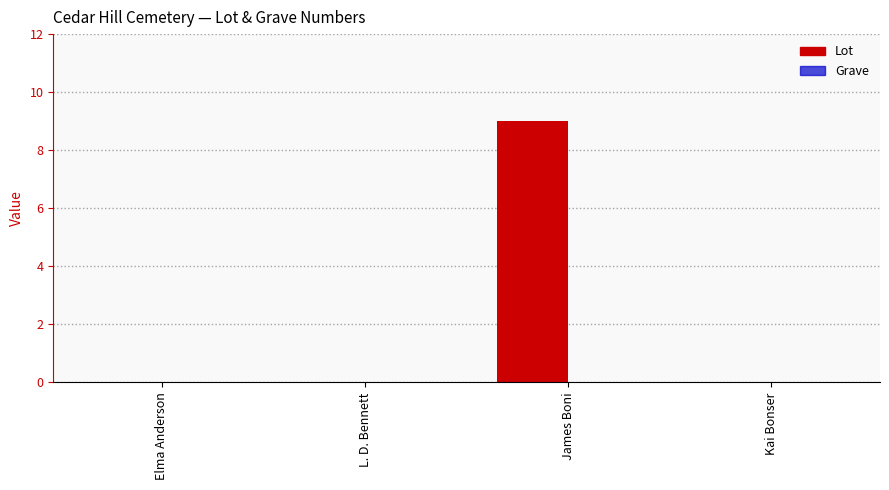

Reading left to right, list all the values displayed in this chart.

Elma Anderson=0	L. D. Bennett=0	James Boni=9	Kai Bonser=0